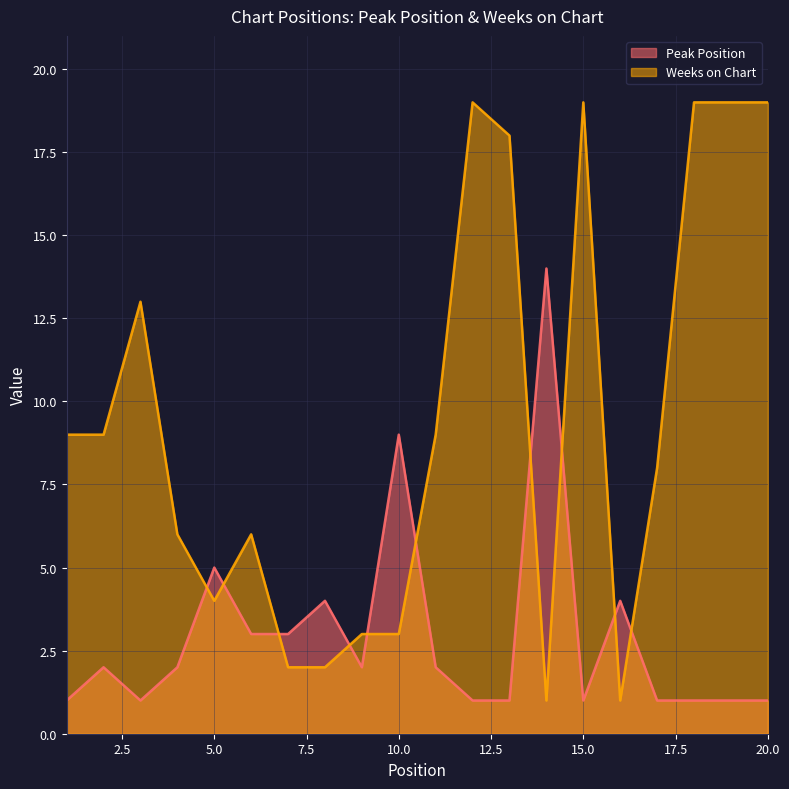

List the series in order of their overall mean, lowest first.

Peak Position, Weeks on Chart